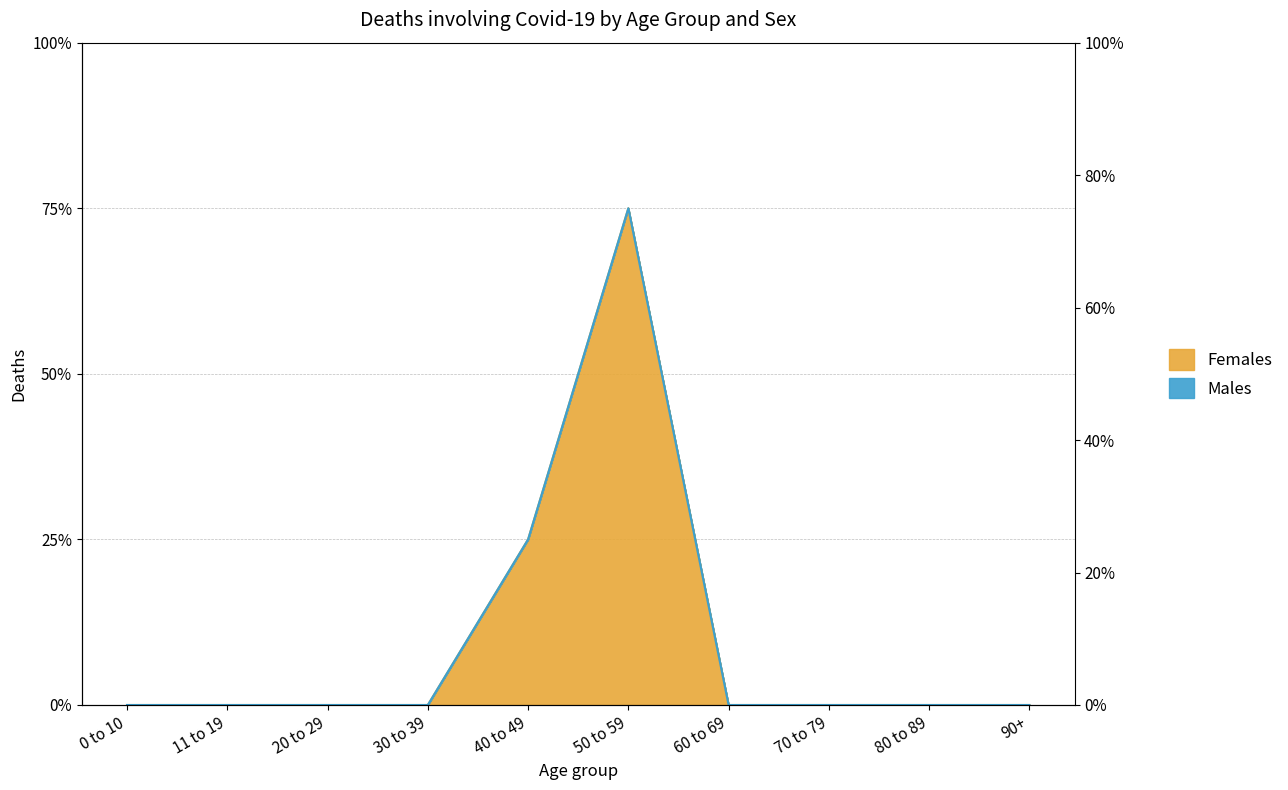

What is the greatest value displayed?

75